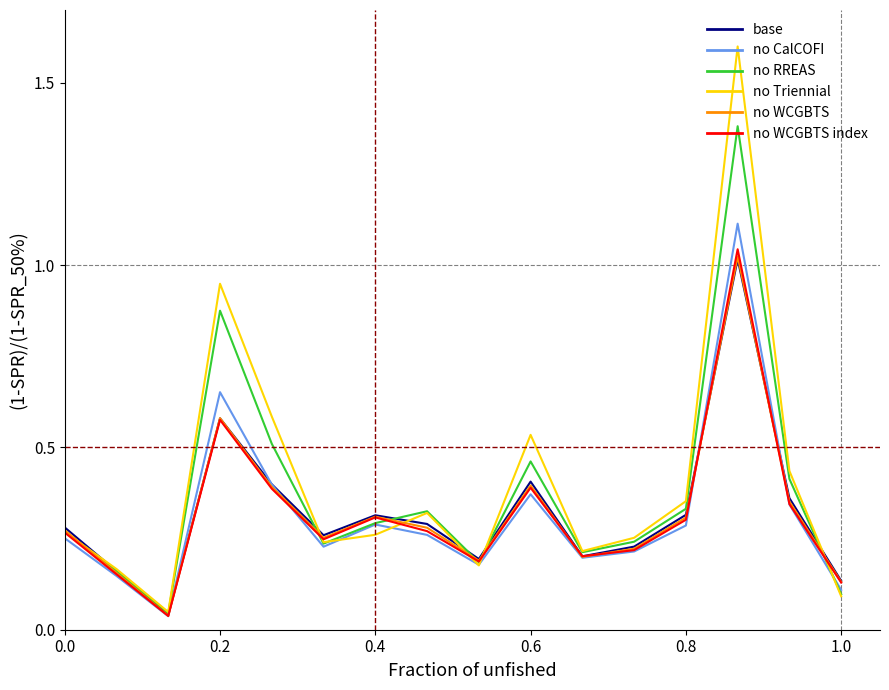

What is the greatest value displayed?

1.6